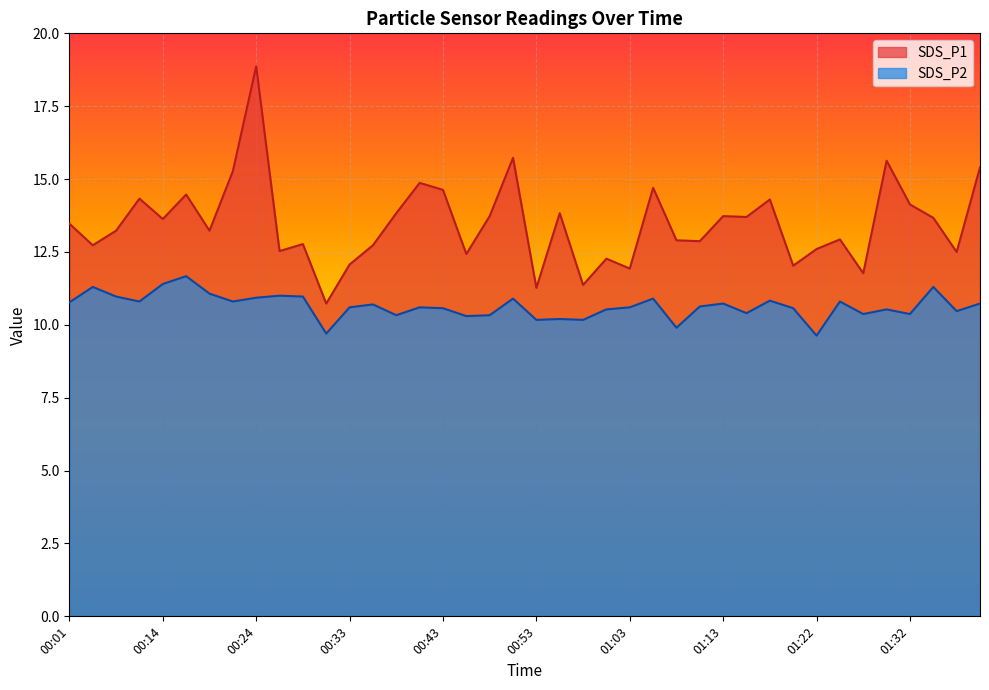

What position from the left is 00:53?

21